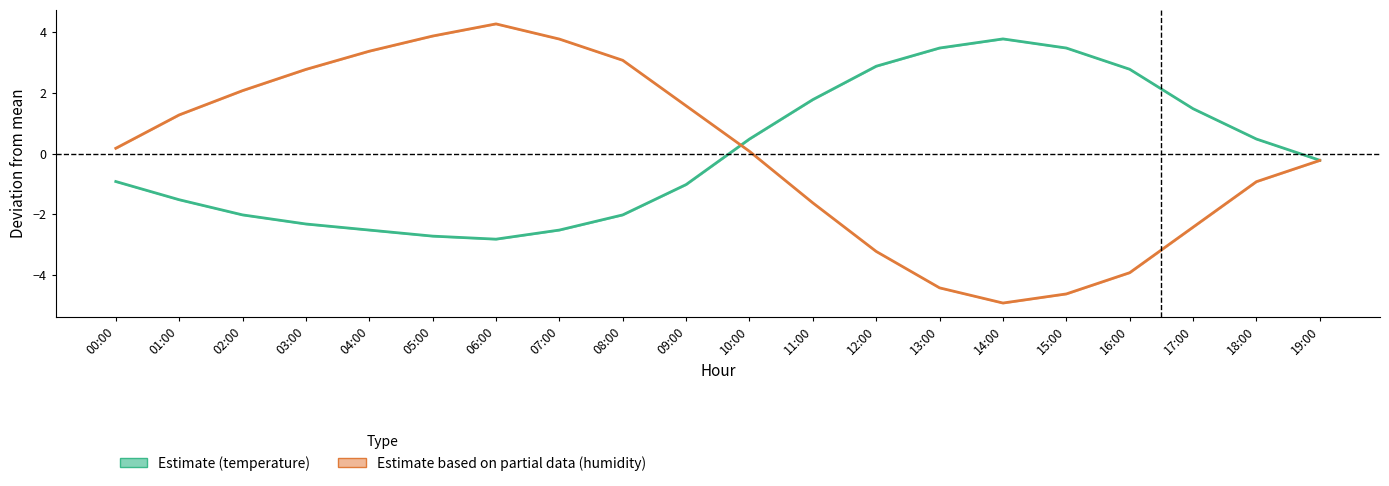

What is the difference between the temperature values at 10:00 and 09:00?

1.5